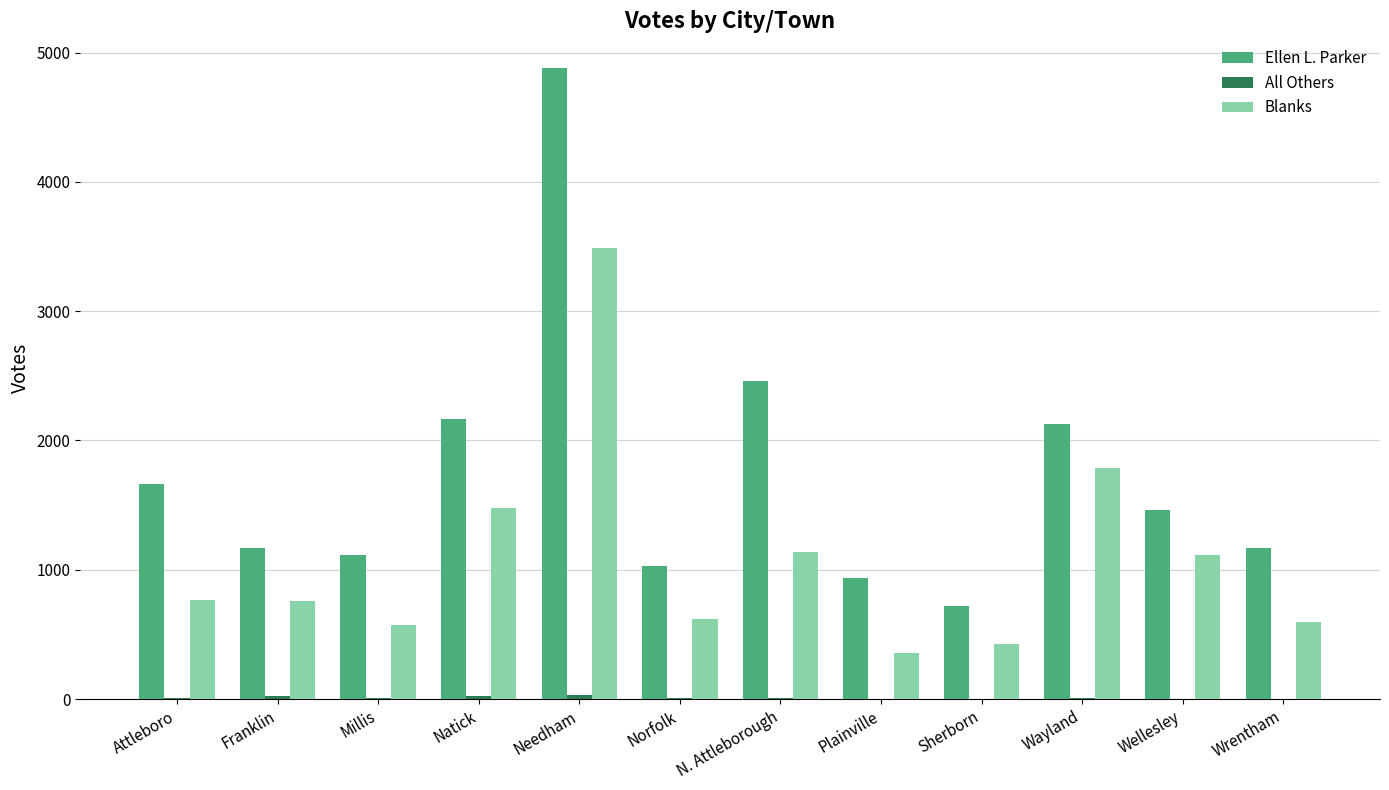

Which series changed the most between Attleboro and Franklin?

Ellen L. Parker